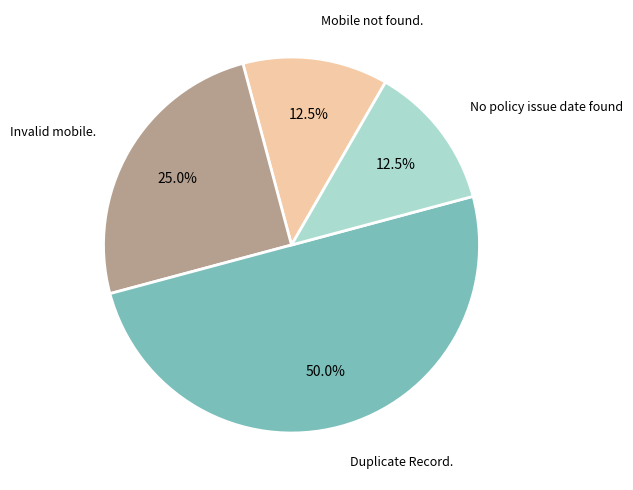

How much of the chart is everything except Invalid mobile.?

75.0%